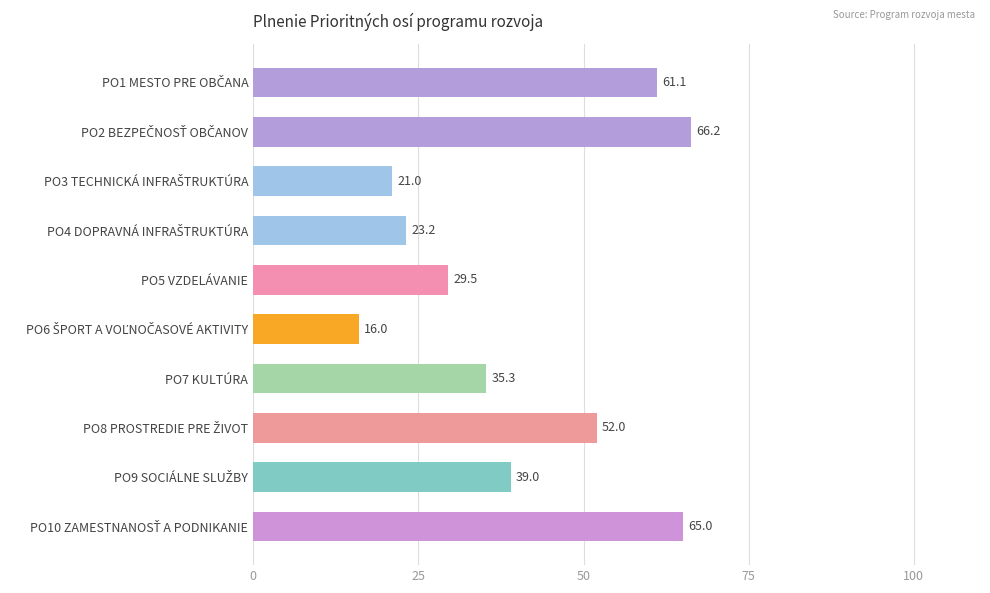

What is the label of the 6th bar from the bottom?

PO5 VZDELÁVANIE